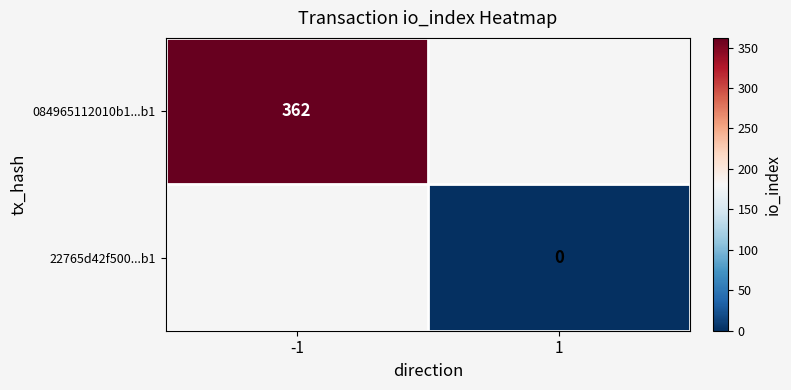

The value of 084965112010b1...b1 at -1 is 195. True or false?

False